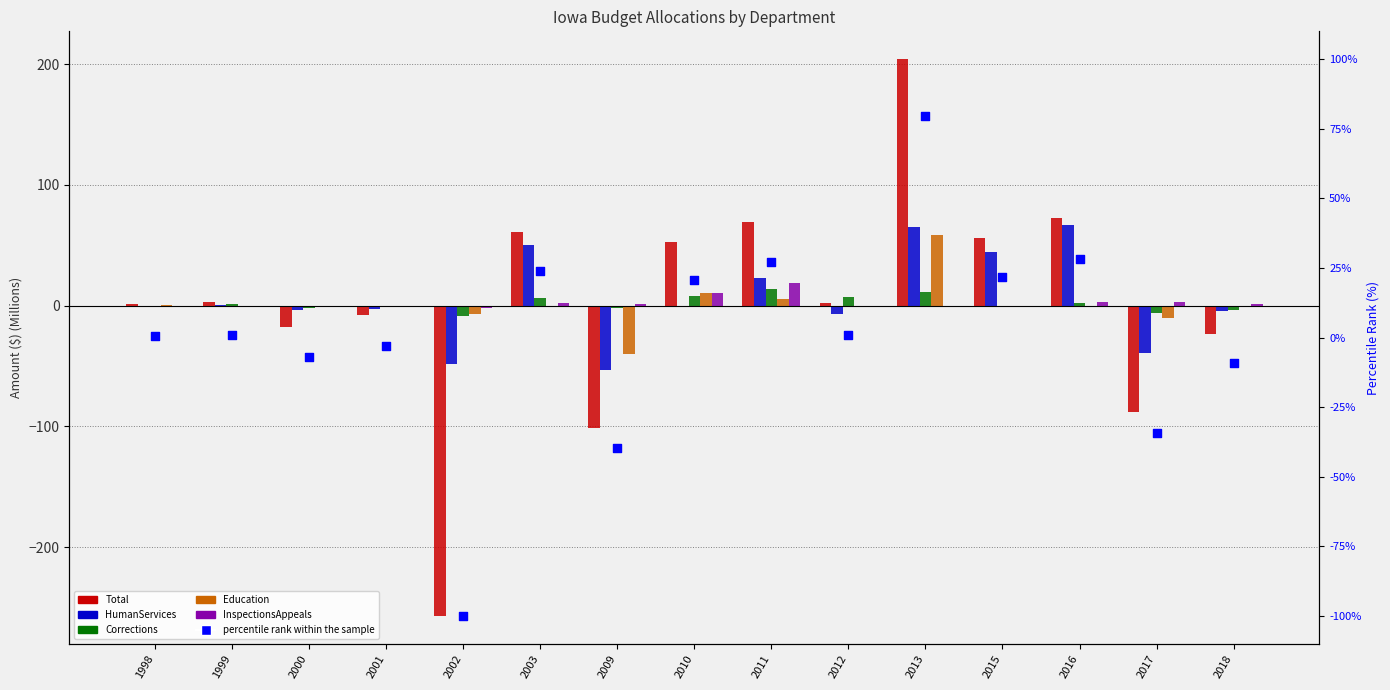

Which series has the largest Y range (max minus min)?

Total